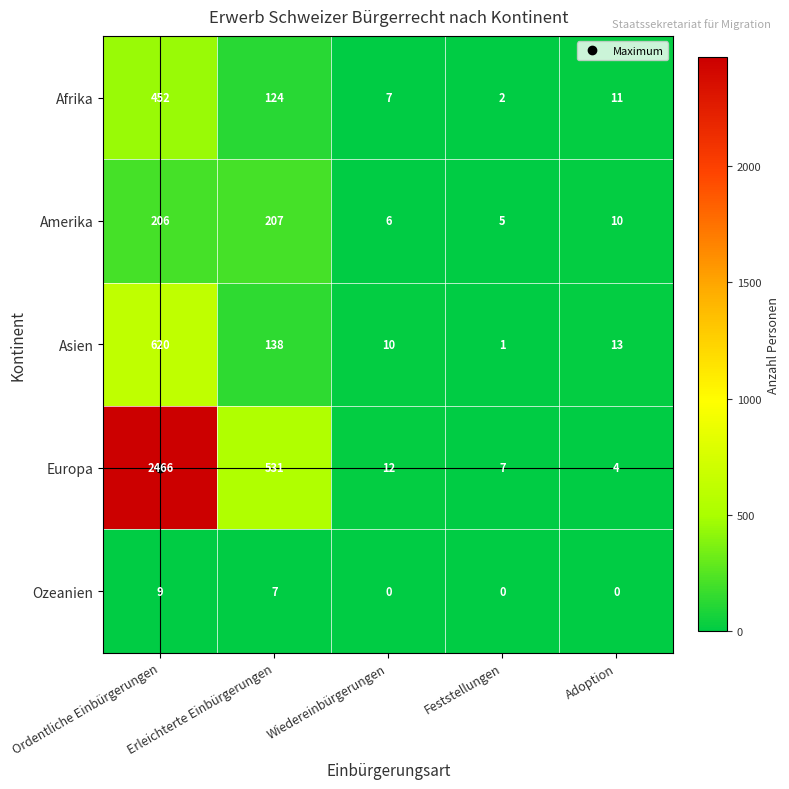

What is the sum of all Europa values?

3020